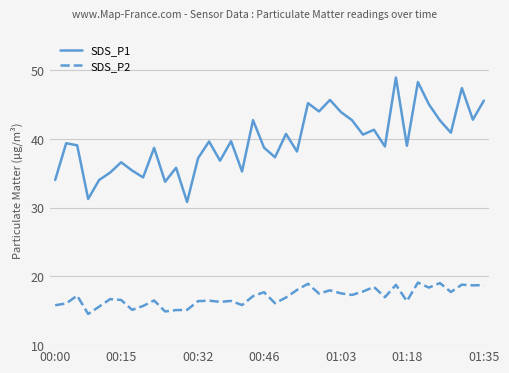

True or false: SDS_P1 and SDS_P2 cross at least once.

False